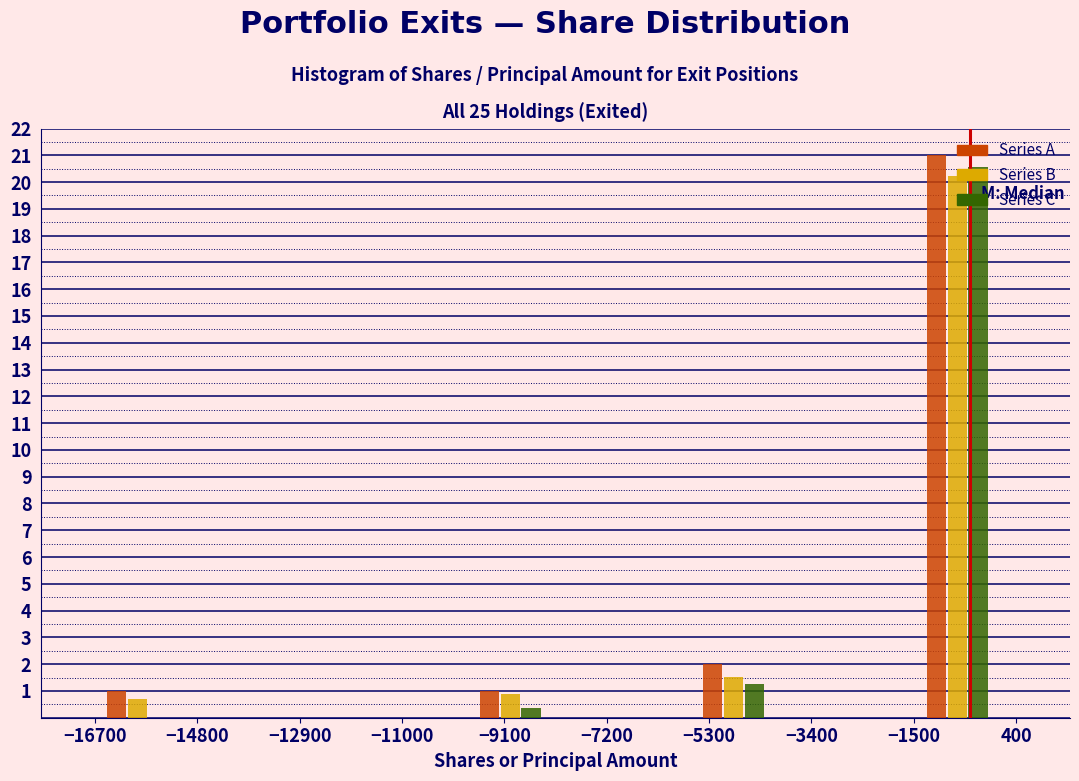

Reading left to right, transcribe this chart: for each range on the x-axis, give the height of each series' bar. Neither the bar edges nor the heights are printed on the chart, so give them approximately, as read against the axes.

-16600 to -15200: Series A=1.0	Series B=0.7	Series C=under 0.1
-15200 to -13800: Series A=0	Series B=0	Series C=0
-13800 to -12400: Series A=0	Series B=0	Series C=0
-12400 to -11000: Series A=0	Series B=0	Series C=0
-11000 to -9600: Series A=0	Series B=0	Series C=0
-9600 to -8200: Series A=1.0	Series B=0.9	Series C=0.4
-8200 to -7000: Series A=0	Series B=0	Series C=0
-7000 to -5600: Series A=0	Series B=0	Series C=0
-5600 to -4200: Series A=2.0	Series B=1.5	Series C=1.3
-4200 to -2800: Series A=0	Series B=0	Series C=0
-2800 to -1400: Series A=0	Series B=0	Series C=0
-1400 to 0: Series A=21.0	Series B=20.2	Series C=20.6